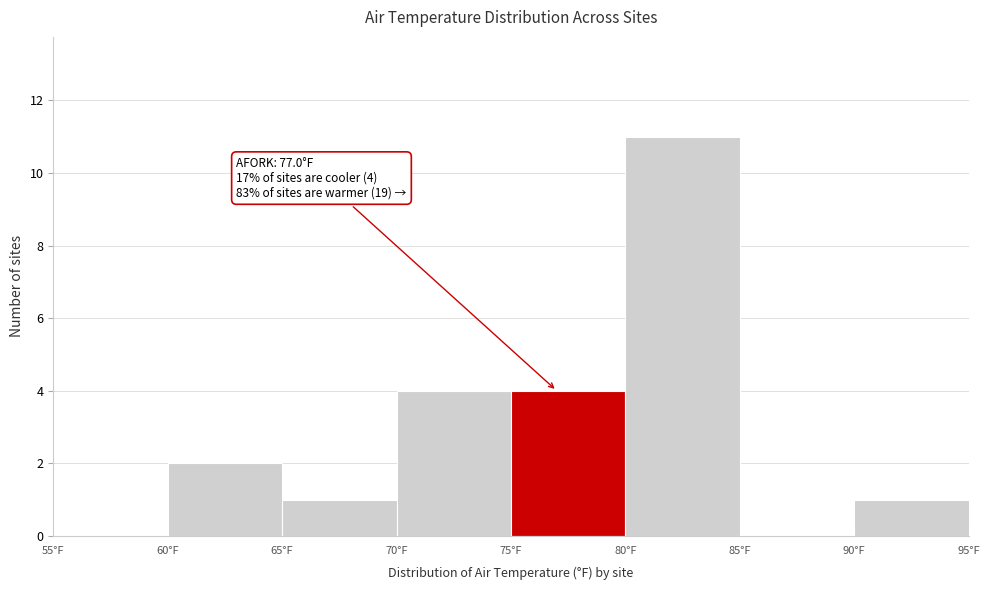

Over which range of the x-axis is the bar tallest?

80 to 85